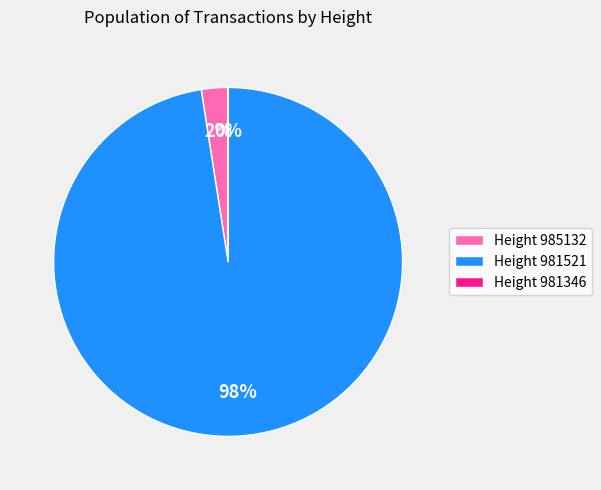

To the nearest percent, what portion does Height 985132 represent?

2%